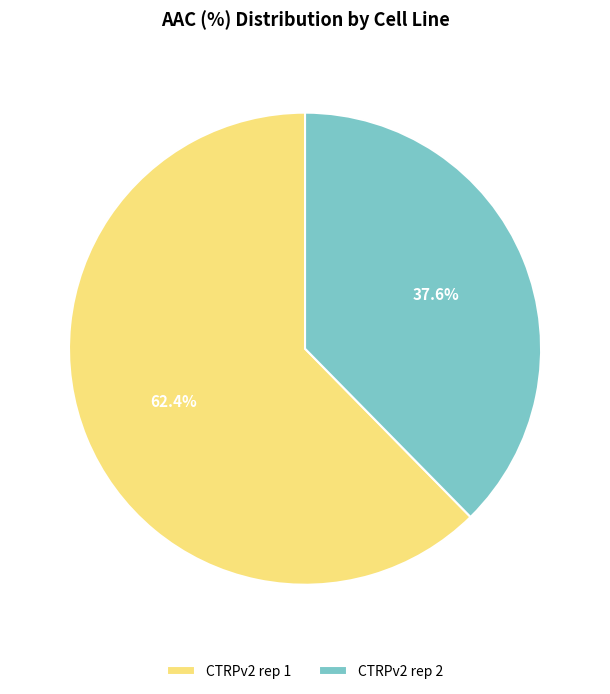

Is it true that CTRPv2 rep 2 is 38% of the pie?

True